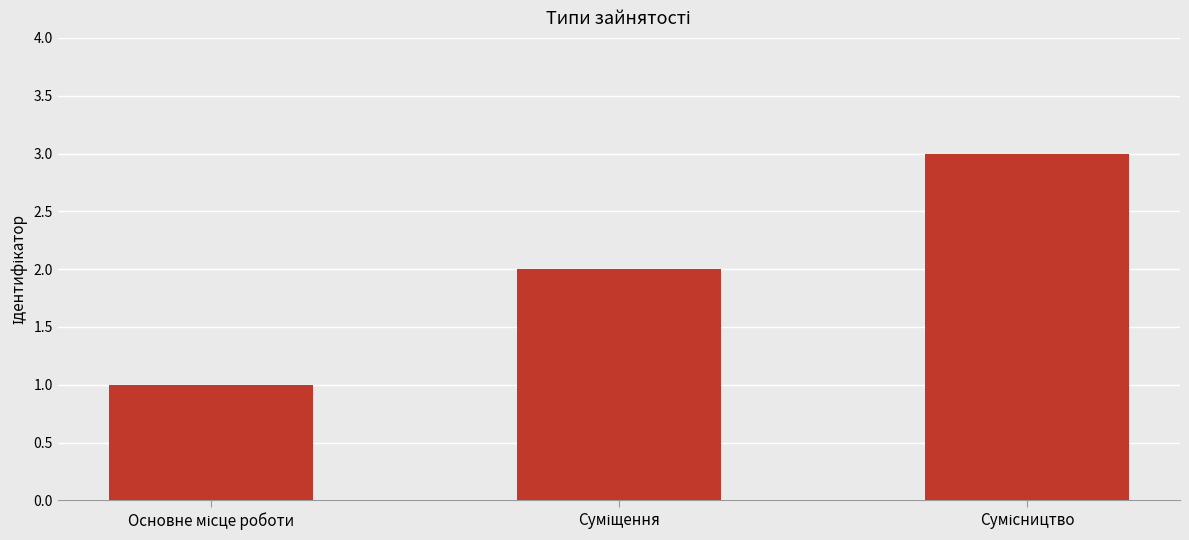

What is the value of the 1st bar from the left?

1